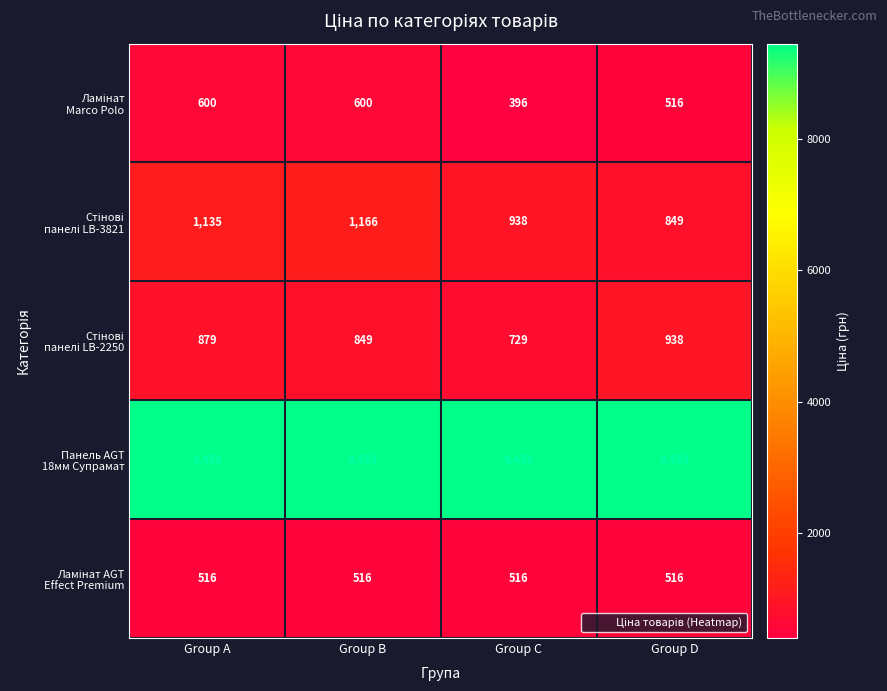

At which category is the sum across all series the highest?

Group B